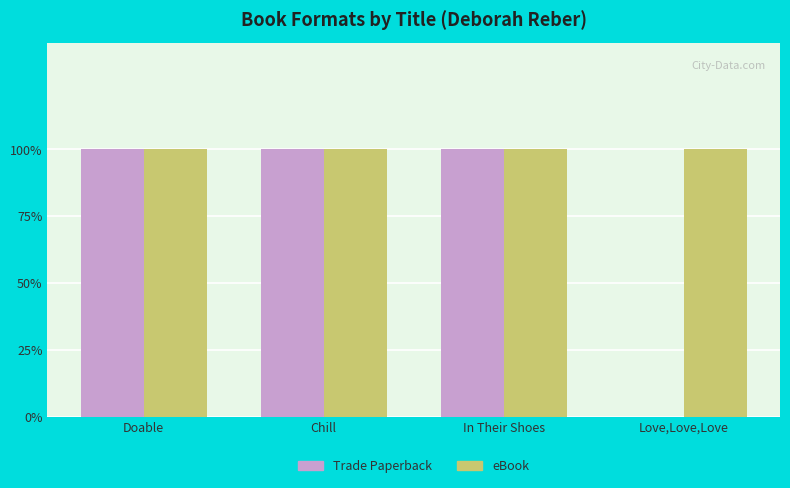

What is the label of the 3rd bar from the right?

Chill